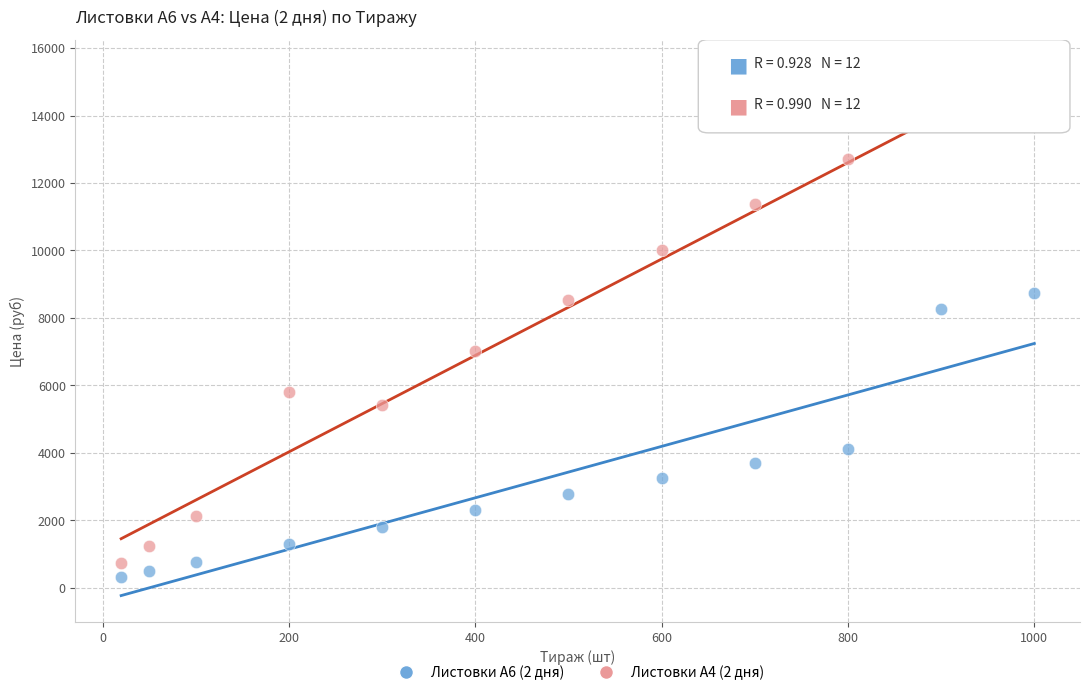

Which series contains the lowest Y value?

Листовки А6 (2 дня)